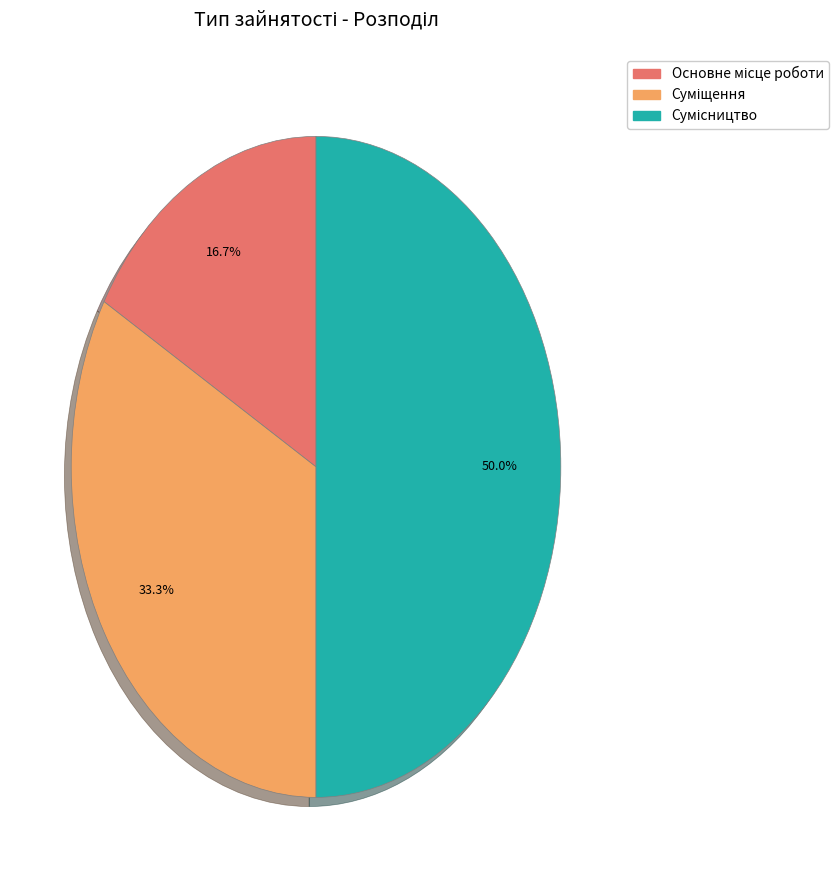

How many slices are in this pie chart?

3